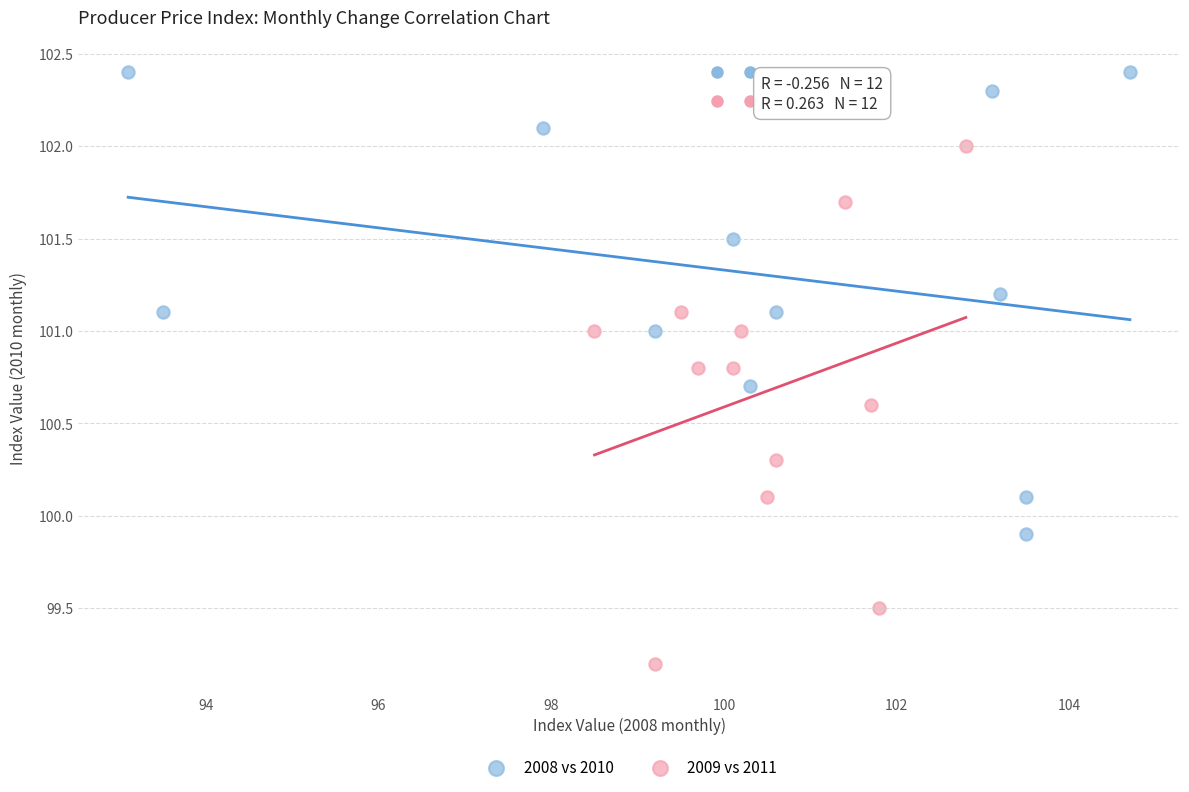

Which series reaches the minimum Y coordinate?

2009 vs 2011